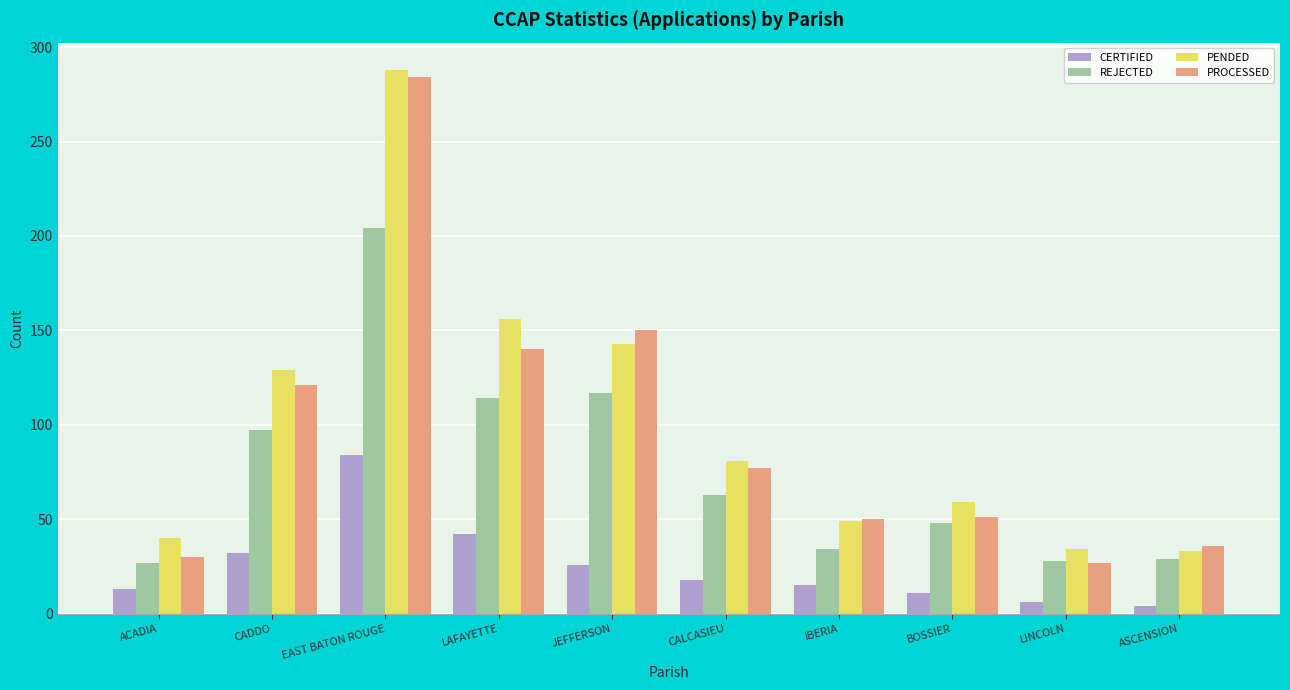

Is it true that PROCESSED equals 30 at ACADIA?

True